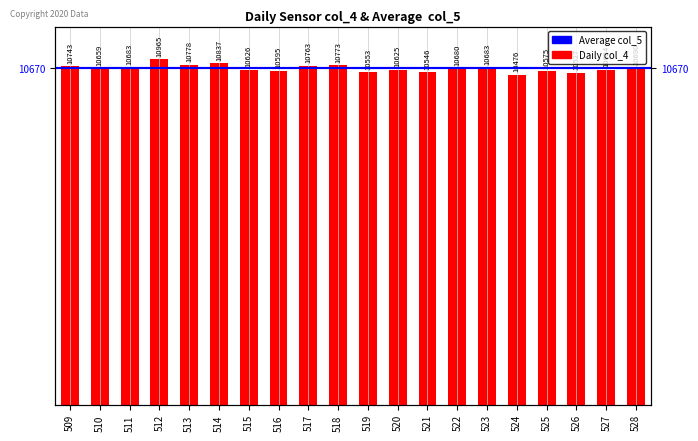

What is the sum of the values at 517 and 528?

21453